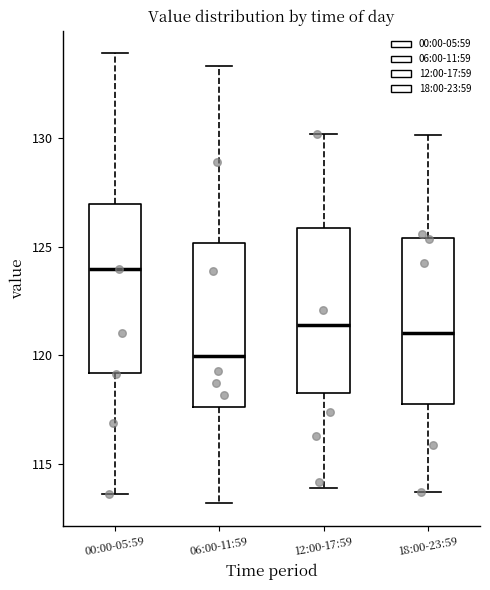

Reading left to right, transcribe this box plot: for each box, give where its median line is, the range the box spans, and where its two whiskers end, as read against the y-axis. The values are not printed on the chart, so give them approximately, as read against the axis.

00:00-05:59: median 124.0, box 119.0 to 127.0, whiskers 113.5 to 134.0
06:00-11:59: median 120.0, box 117.5 to 125.0, whiskers 113.0 to 133.5
12:00-17:59: median 121.5, box 118.5 to 126.0, whiskers 114.0 to 130.0
18:00-23:59: median 121.0, box 118.0 to 125.5, whiskers 113.5 to 130.0